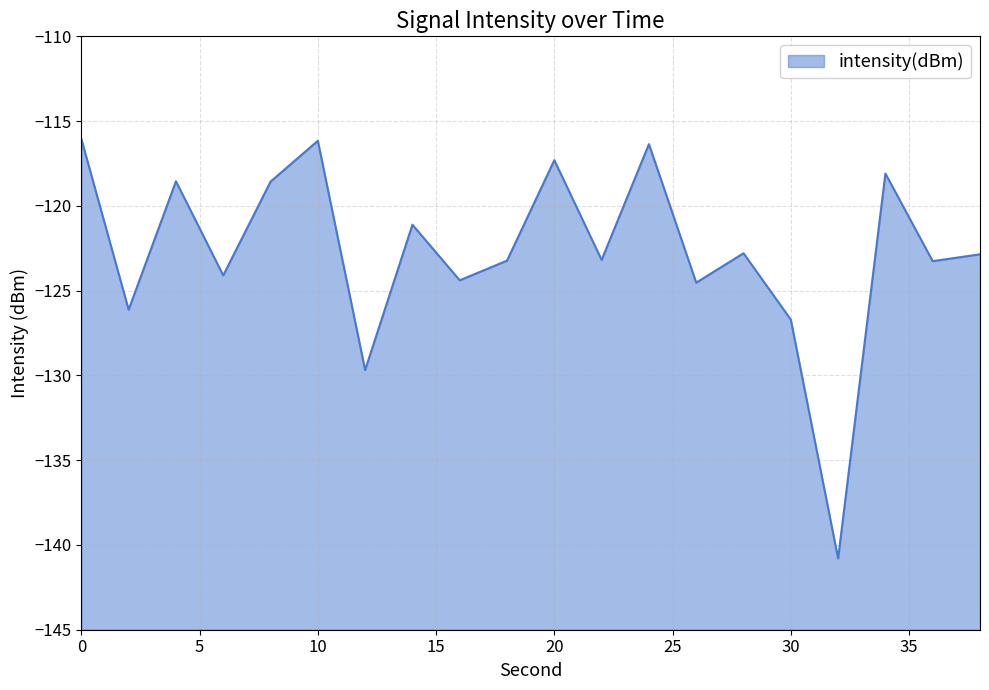

Count the number of data series in this chart.

1